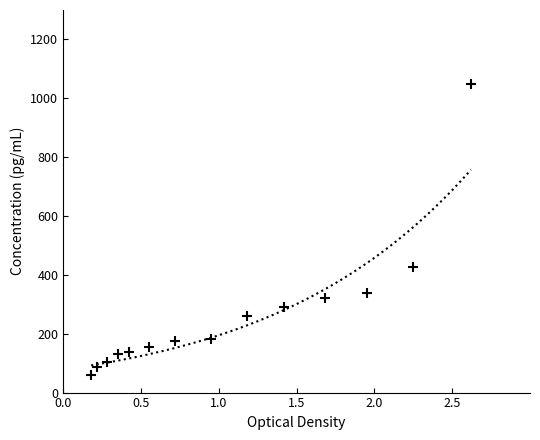

What is the range of X values (max minus min)?

2.4